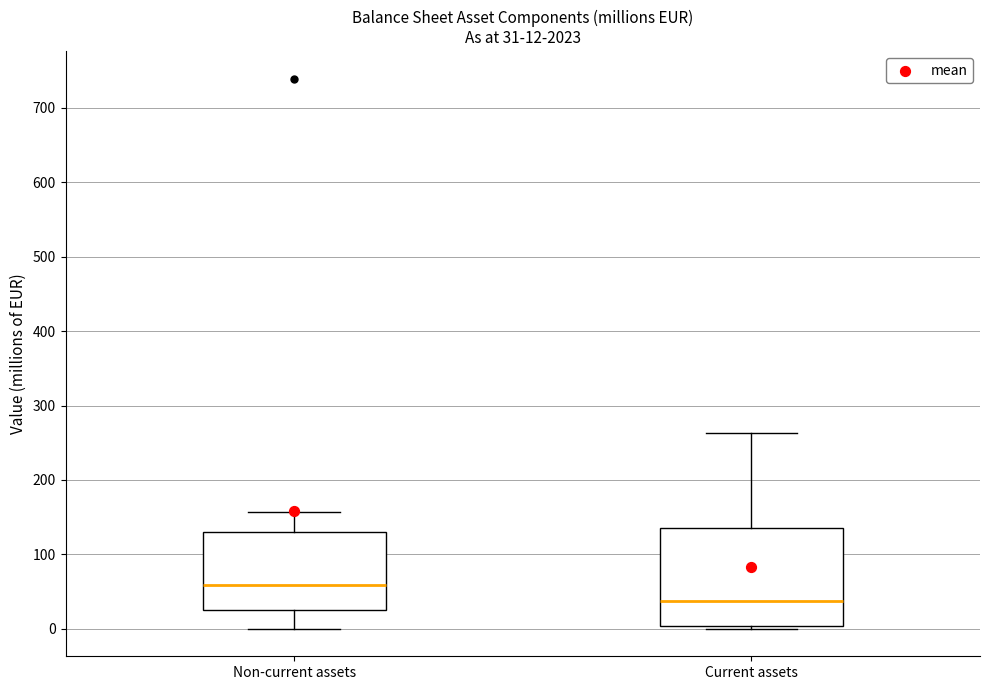

Which box is the tallest, from its lower edge to its upper edge?

Current assets